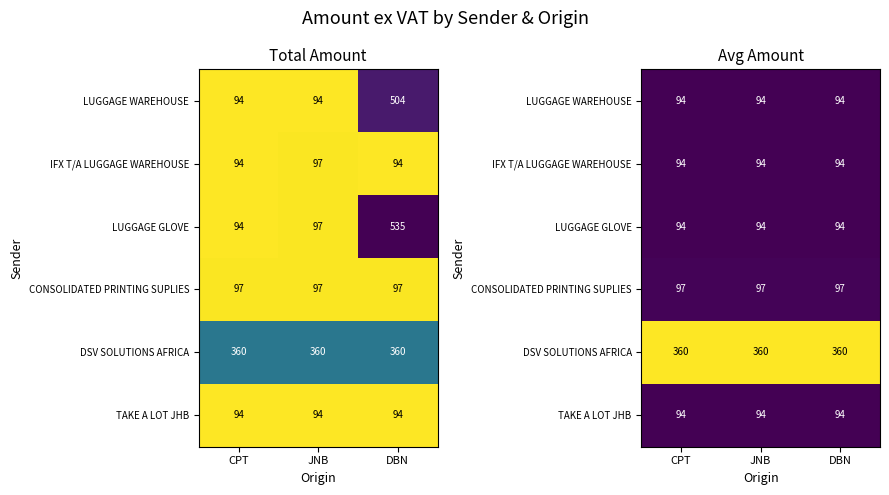

What is the greatest value displayed?

360.2